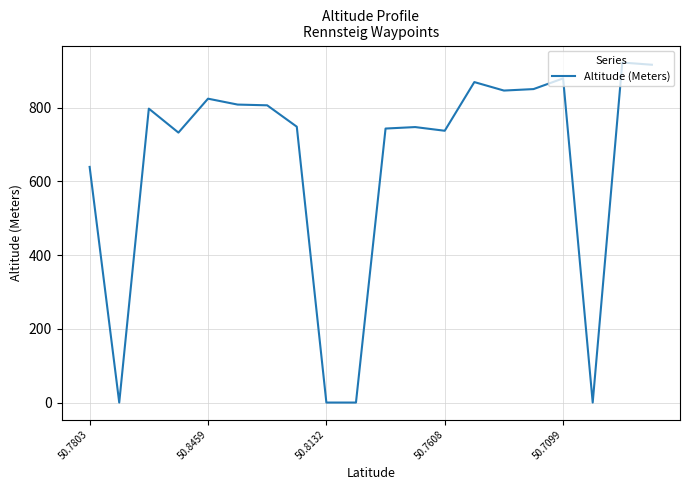

What is the maximum value shown in the chart?

922